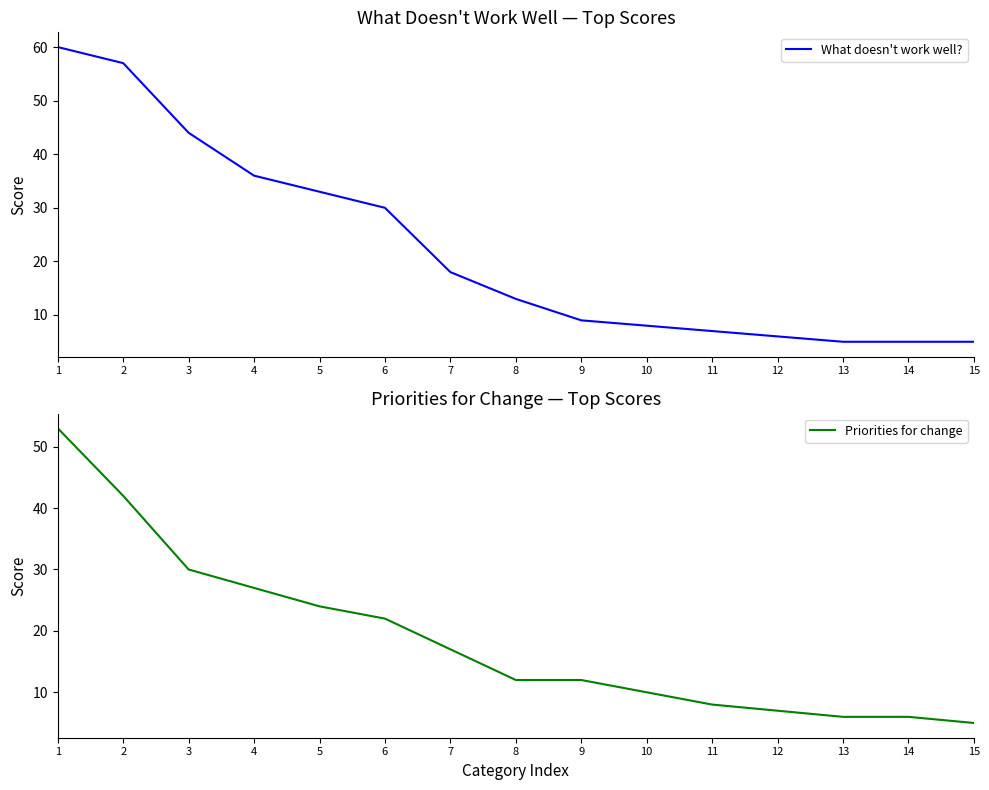

What is the difference between the maximum and minimum values in the What doesn't work well? series?

55